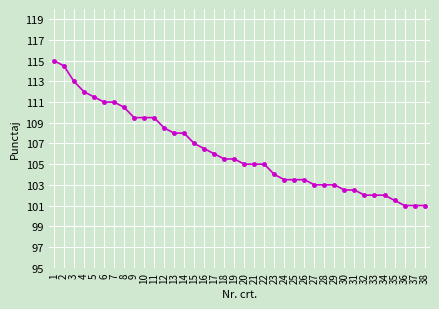

Reading right to left, what are all the values shown in this chart?

101.0	101.0	101.0	101.5	102.0	102.0	102.0	102.5	102.5	103.0	103.0	103.0	103.5	103.5	103.5	104.0	105.0	105.0	105.0	105.5	105.5	106.0	106.5	107.0	108.0	108.0	108.5	109.5	109.5	109.5	110.5	111.0	111.0	111.5	112.0	113.0	114.5	115.0